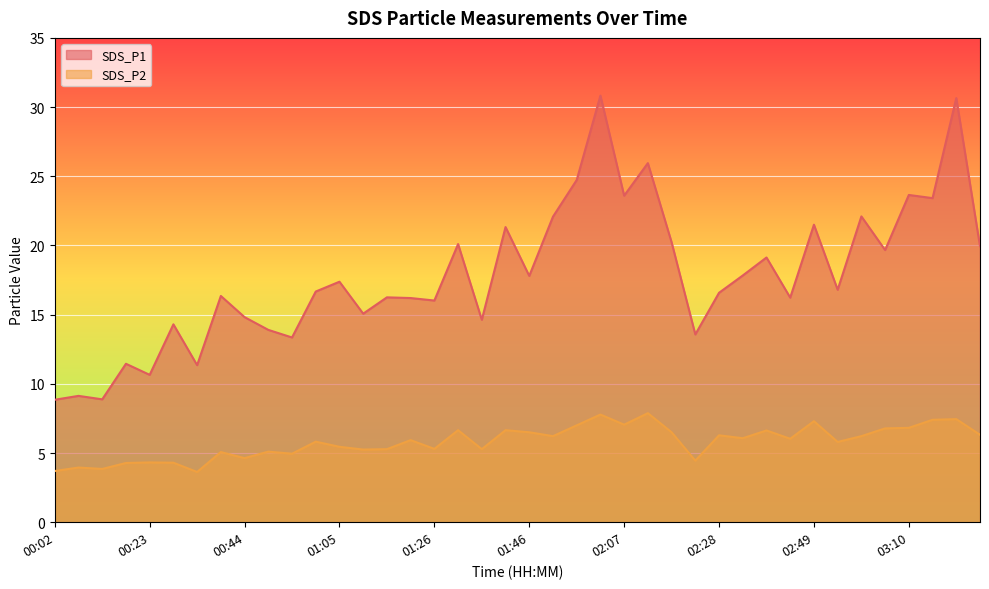

True or false: SDS_P2 and SDS_P1 intersect in this chart.

False